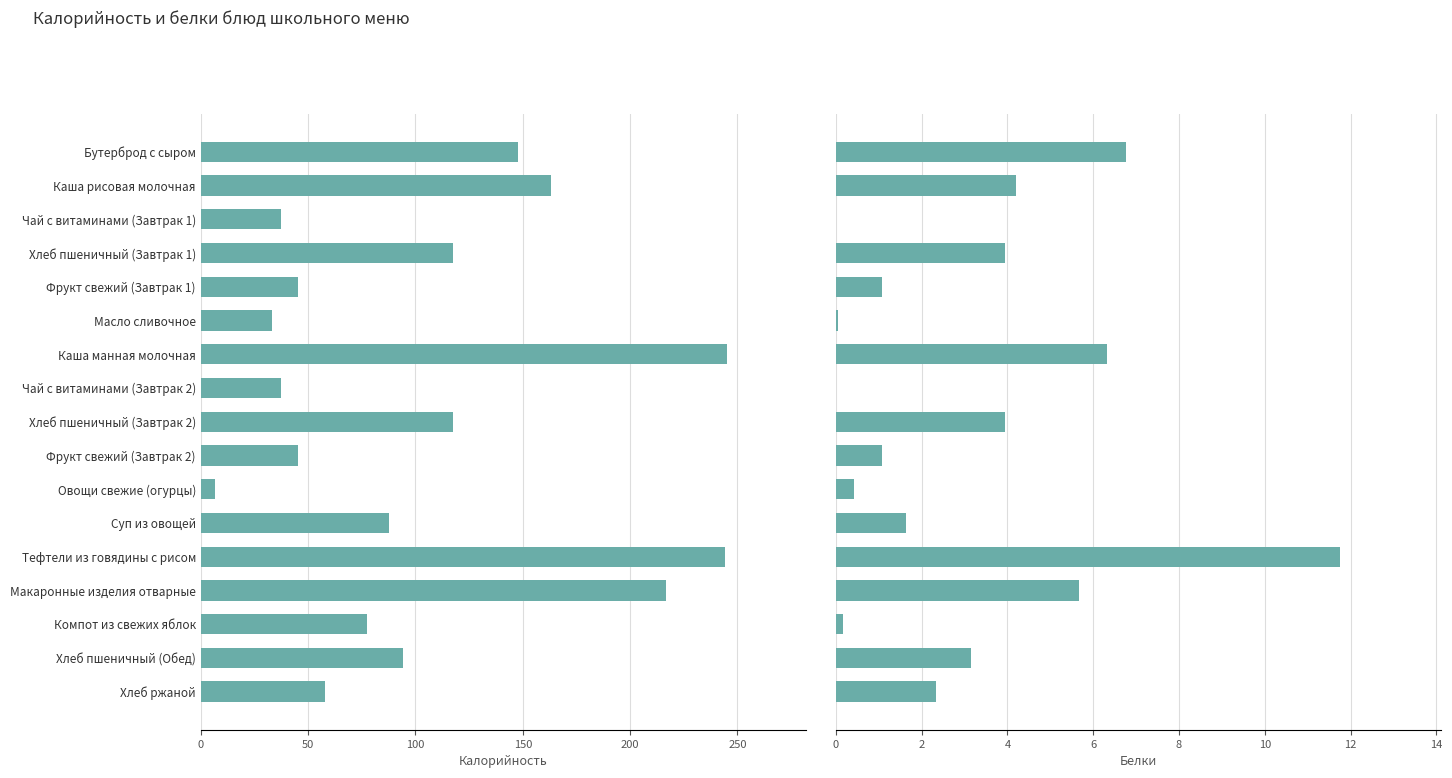

What are all the series names shown in the legend?

Калорийность, Белки